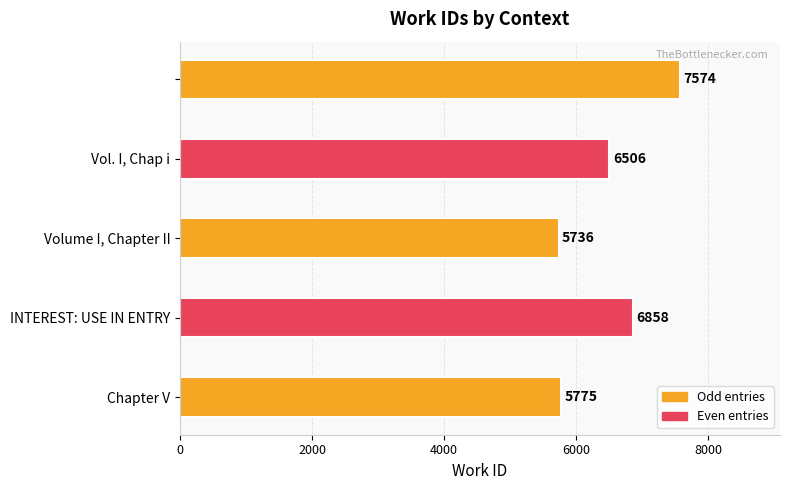

What is the smallest value displayed?

5736